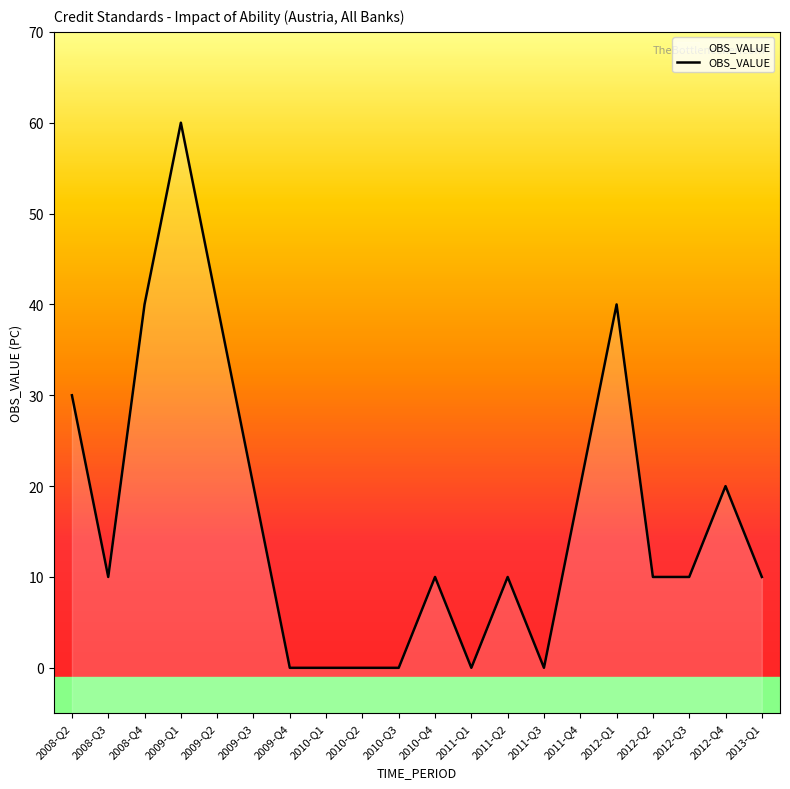

Which category has the lowest value across all series?

2009-Q4